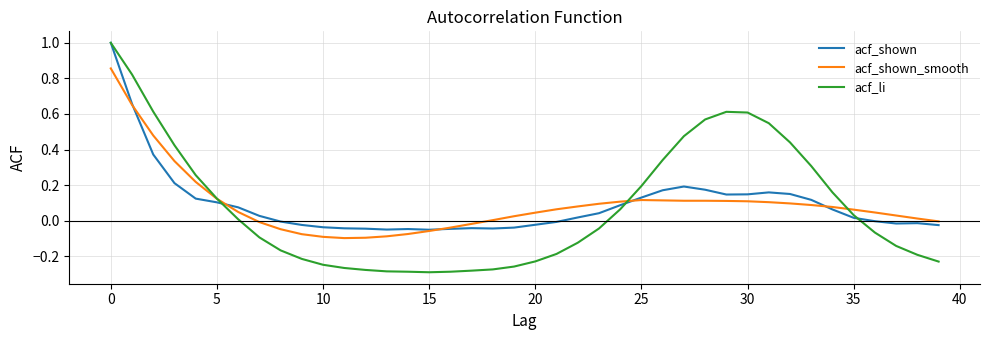

Which series has the widest spread of values?

acf_li